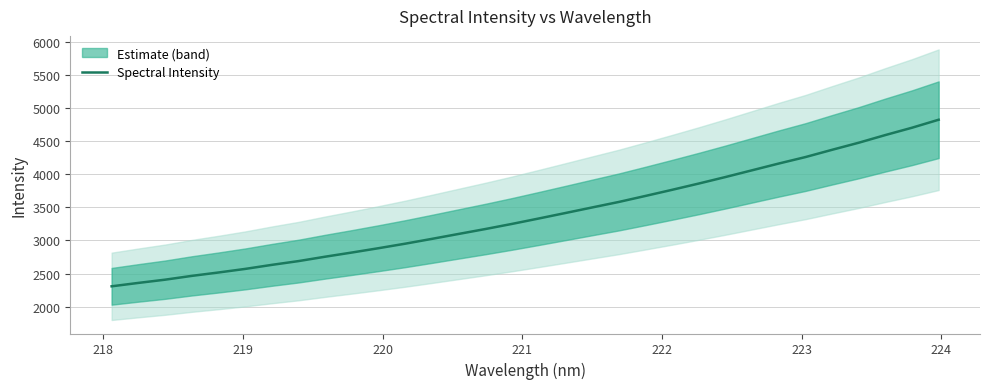

What is the highest value of the Spectral Intensity series?

4820.9